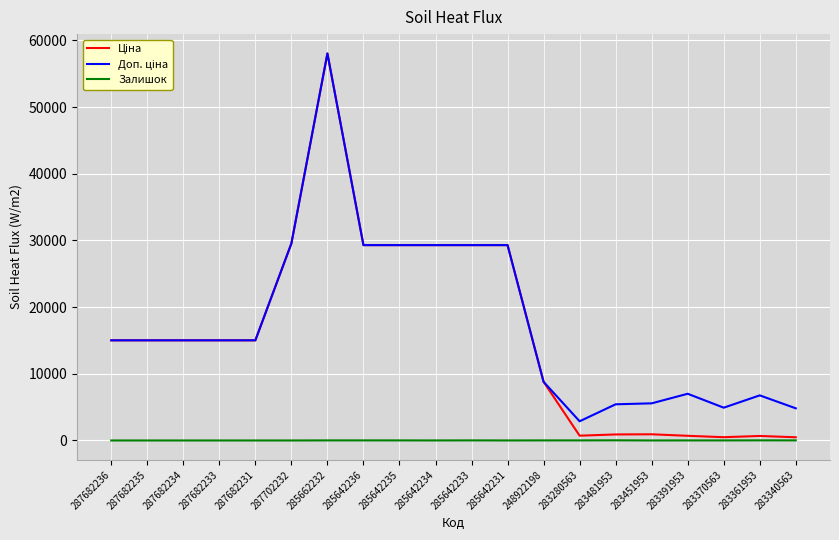

What is the difference between the highest and lowest values at 283451953?

5567.9